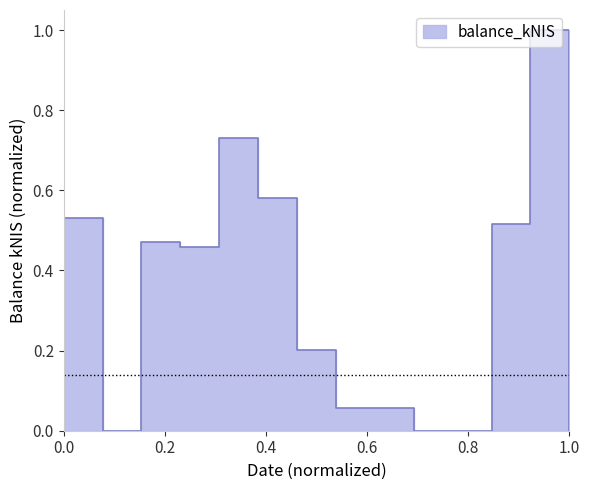

How many lines are shown in the chart?

1